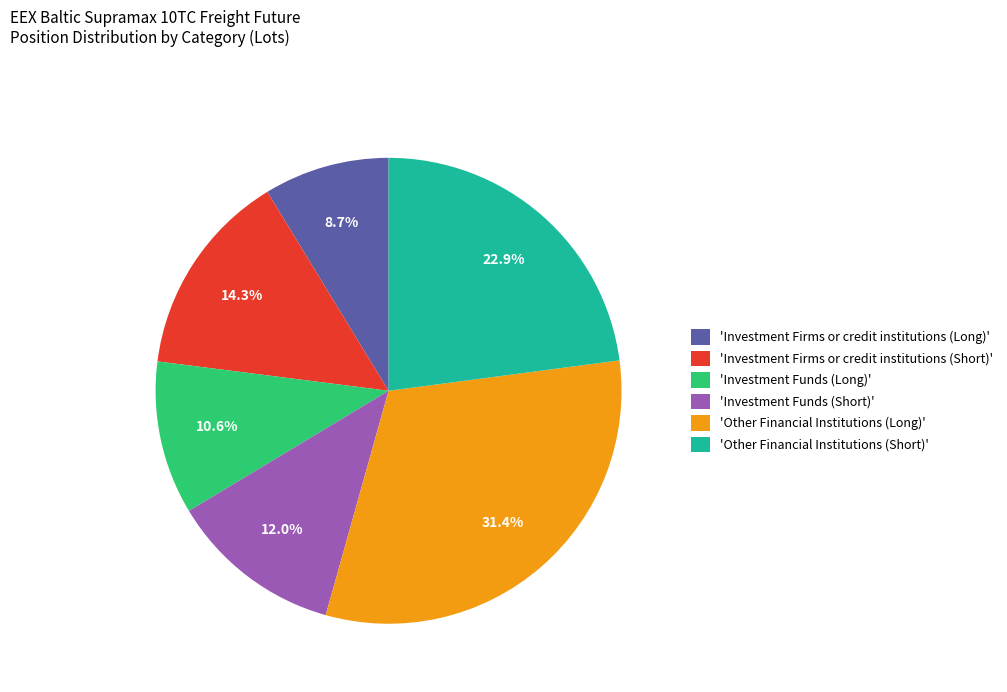

Which category has the biggest portion of the pie?

'Other Financial Institutions (Long)'